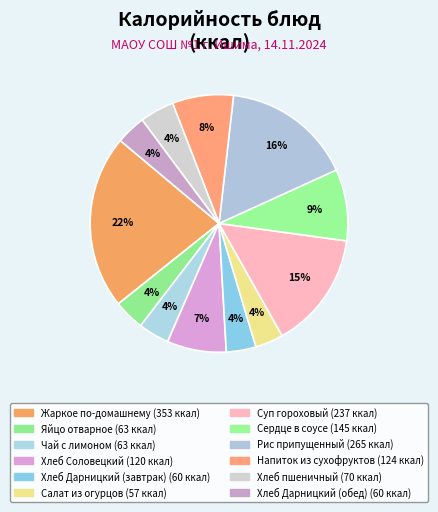

How many slices are in this pie chart?

12